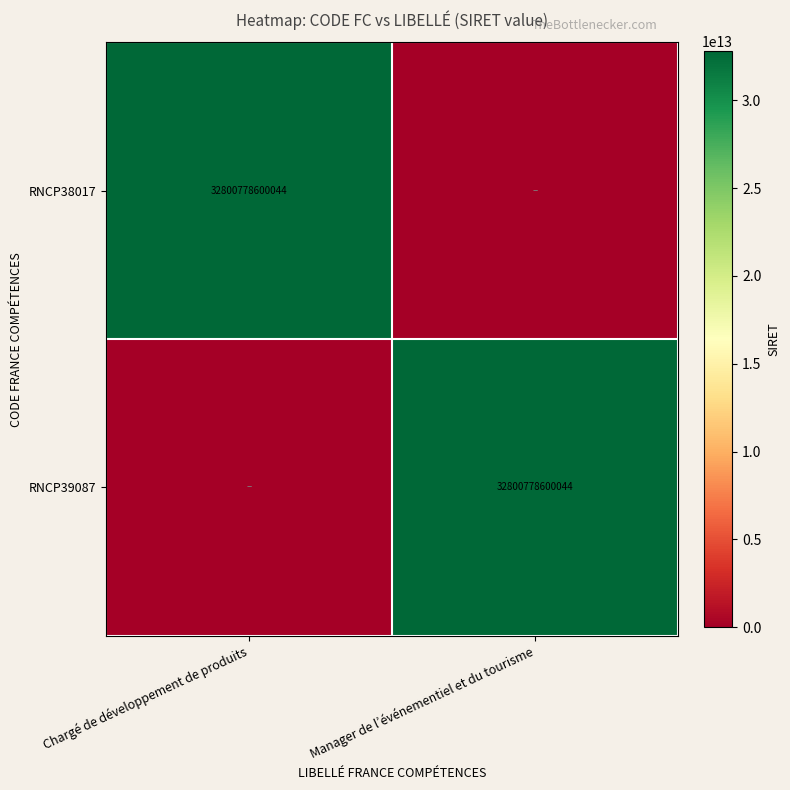

Which has a higher value, Manager de l’événementiel et du tourisme or Chargé de développement de produits?

Chargé de développement de produits